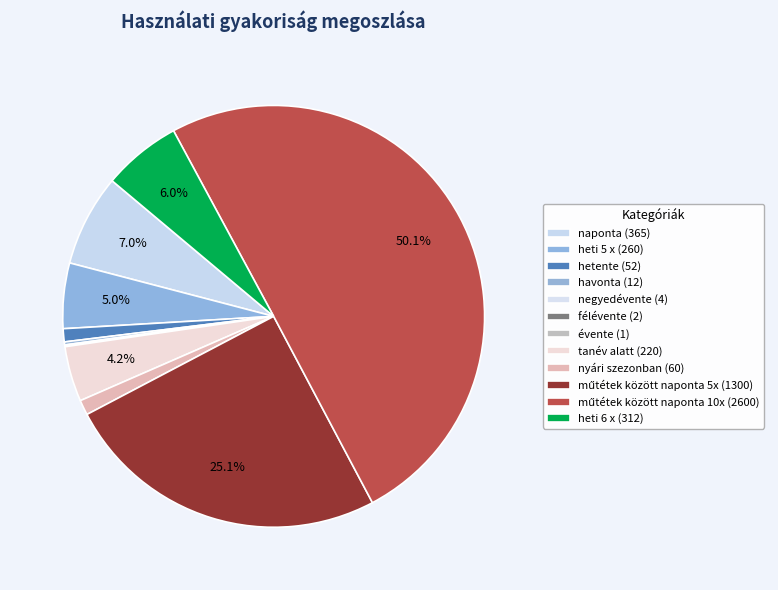

Which category accounts for the majority?

műtétek között naponta 10x